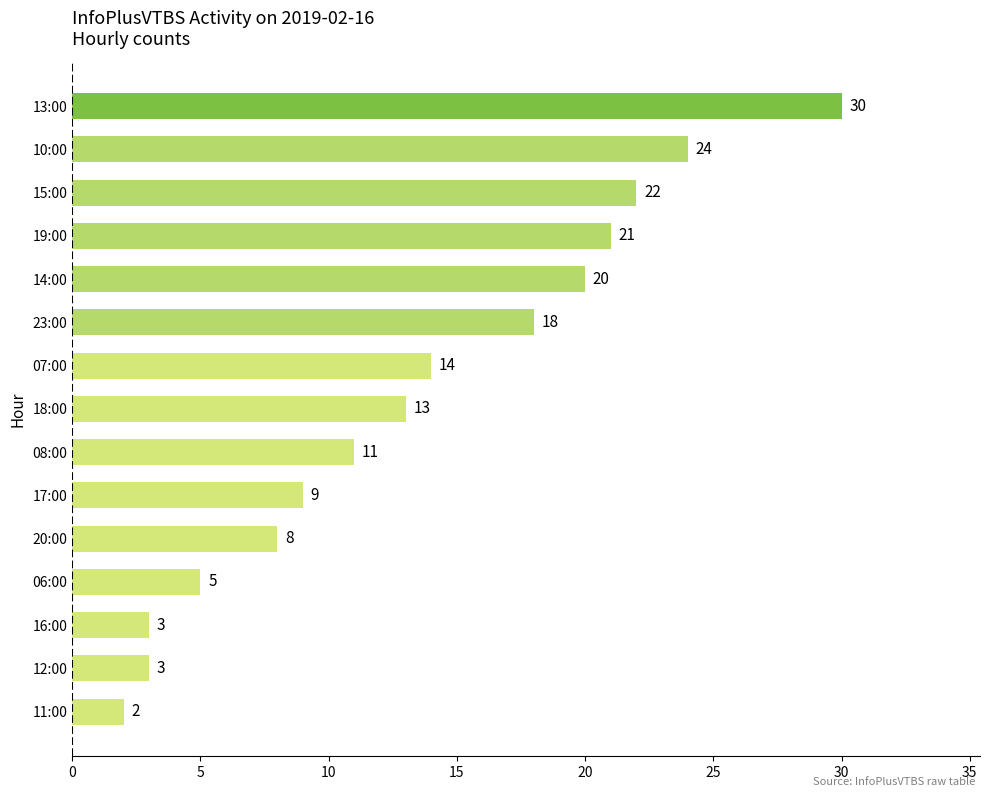

Which has a higher value, 19:00 or 18:00?

19:00